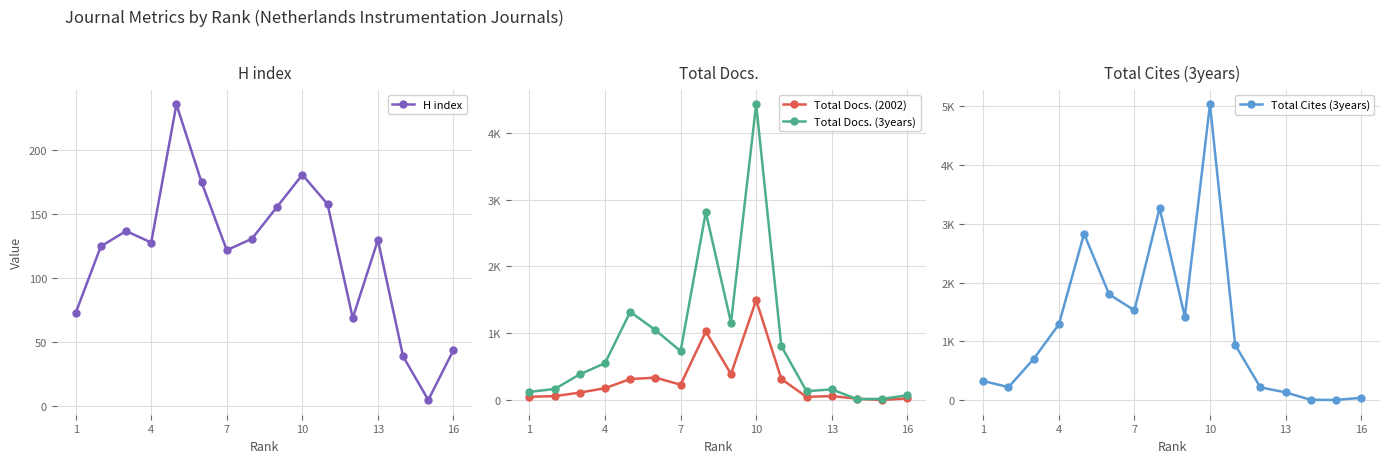

Rank the series by their maximum value, from lowest to highest.

H index, Total Docs. (2002), Total Docs. (3years), Total Cites (3years)